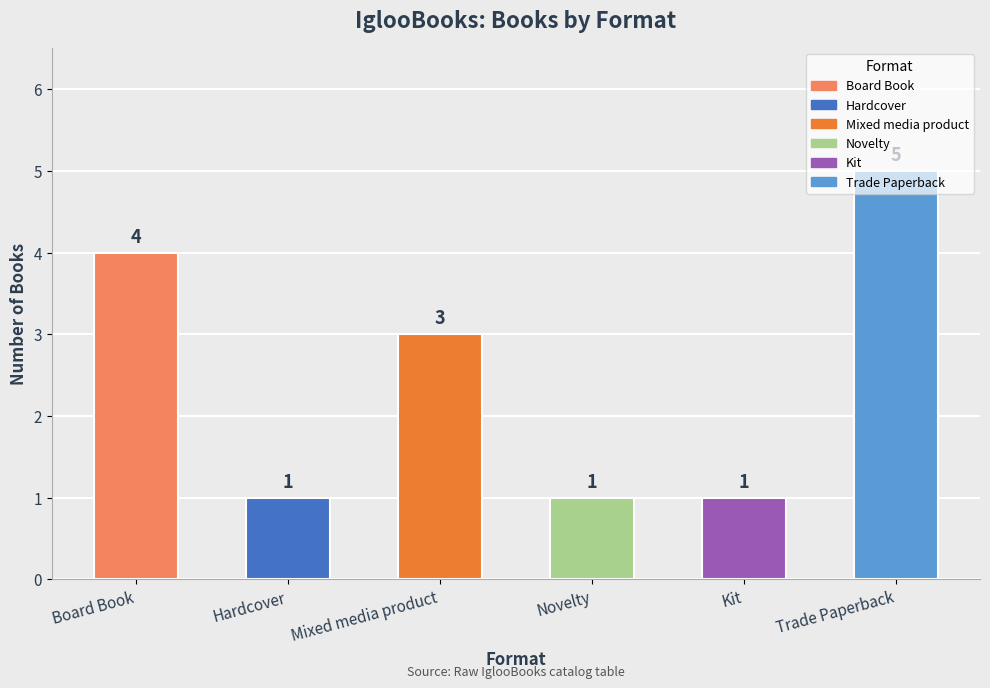

Reading right to left, transcribe all the data shown in this chart.

Trade Paperback=5	Kit=1	Novelty=1	Mixed media product=3	Hardcover=1	Board Book=4